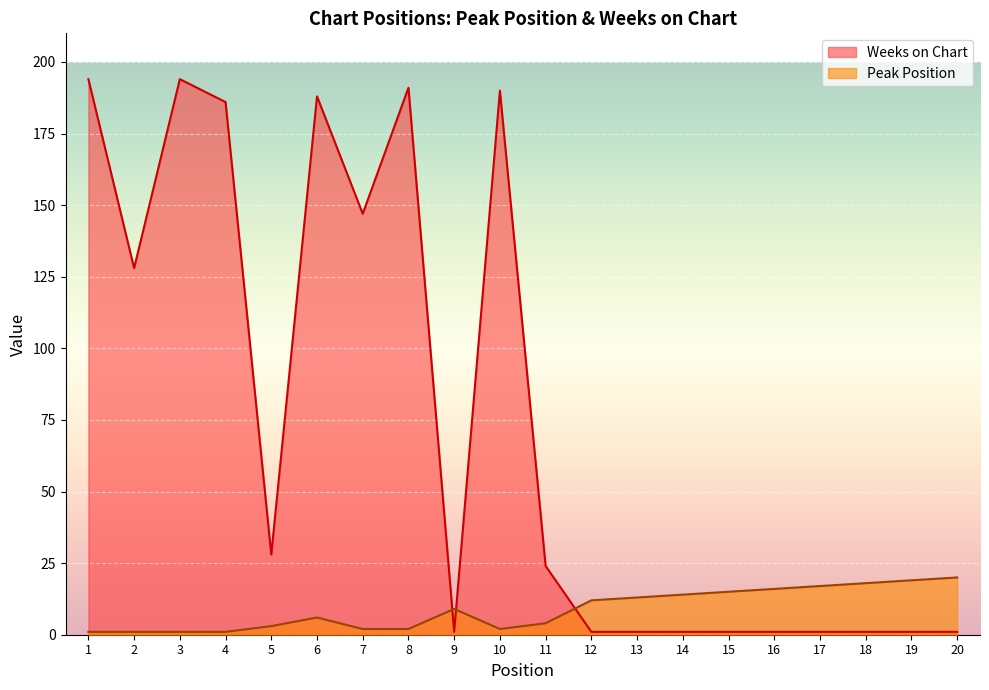

Rank the series by their maximum value, from lowest to highest.

Peak Position, Weeks on Chart